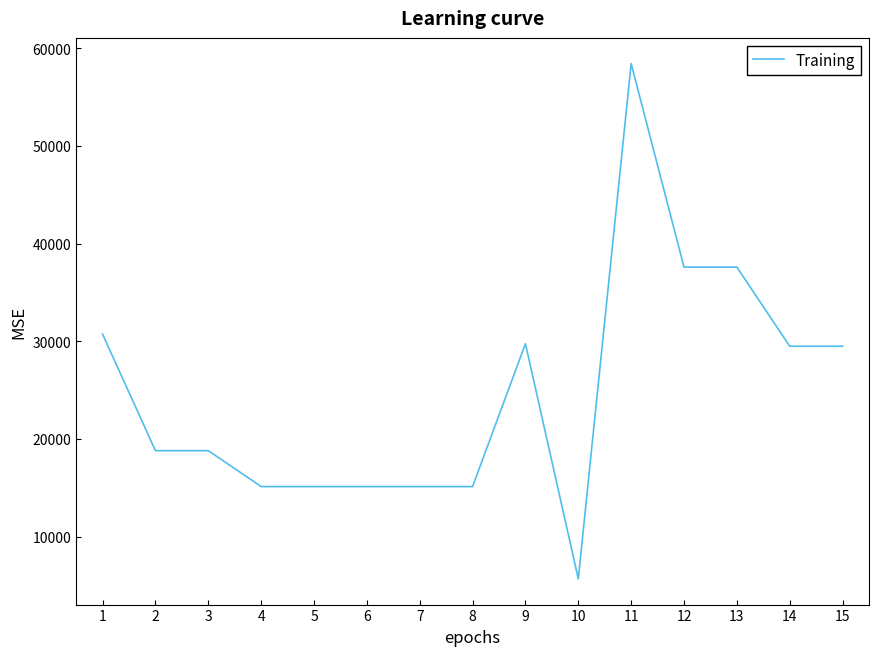

What is the difference between the values at 8 and 14?

14371.5